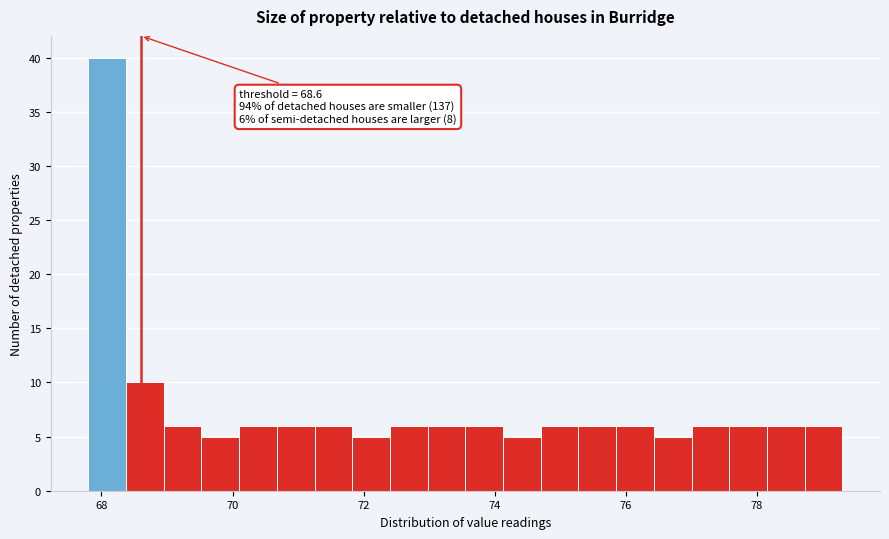

Around what value on the x-axis is the tallest bar? Give the approximate position of its centre, as read against the axis.

68.0